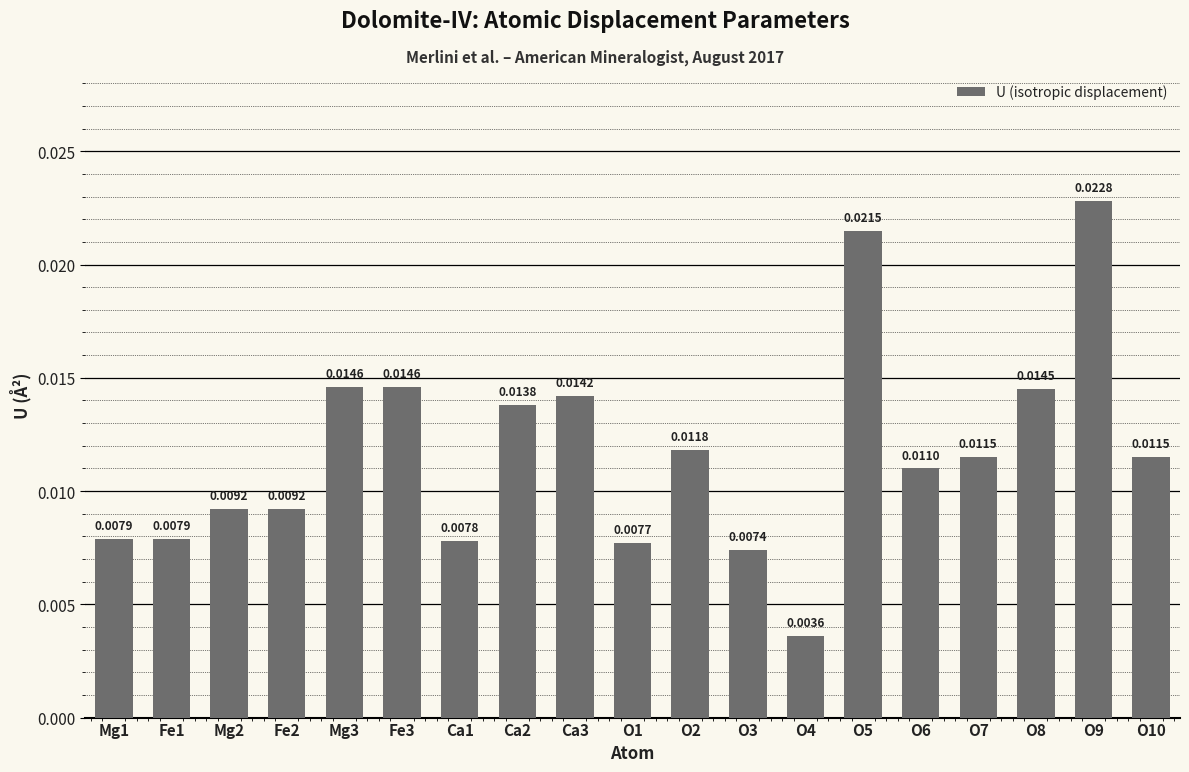

List the labels in order of value, smallest first.

O4, O3, O1, Ca1, Mg1, Fe1, Mg2, Fe2, O6, O7, O10, O2, Ca2, Ca3, O8, Mg3, Fe3, O5, O9